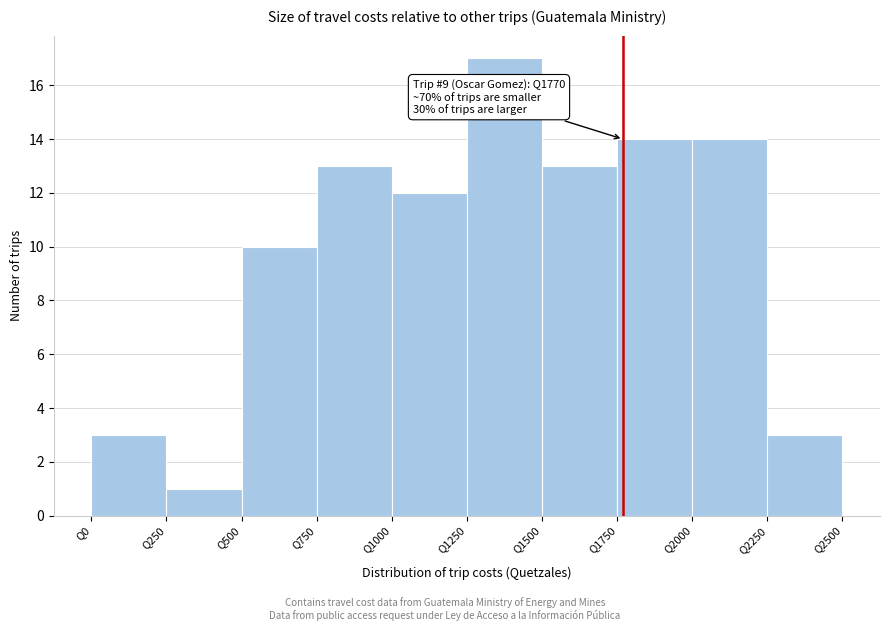

Which range on the x-axis has the tallest bar?

1250 to 1500